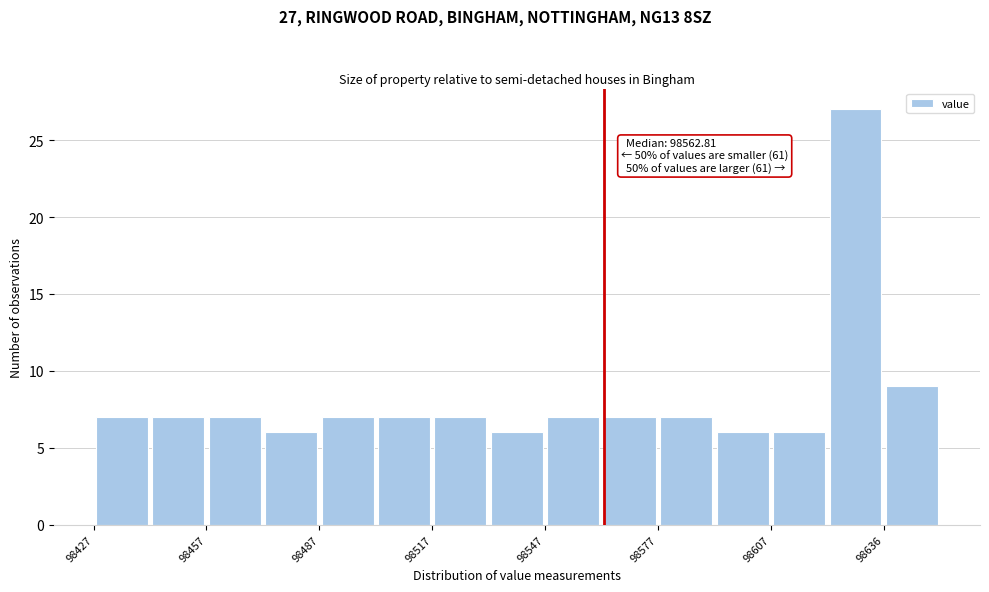

Around what value on the x-axis is the tallest bar? Give the approximate position of its centre, as read against the axis.

98630